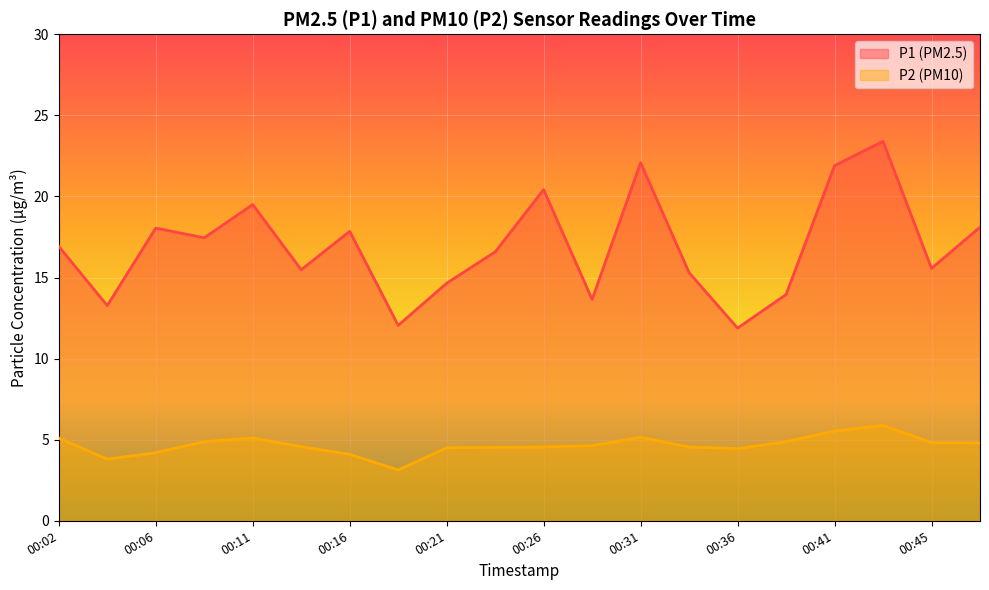

How many values in the P1 series are below 16?

9